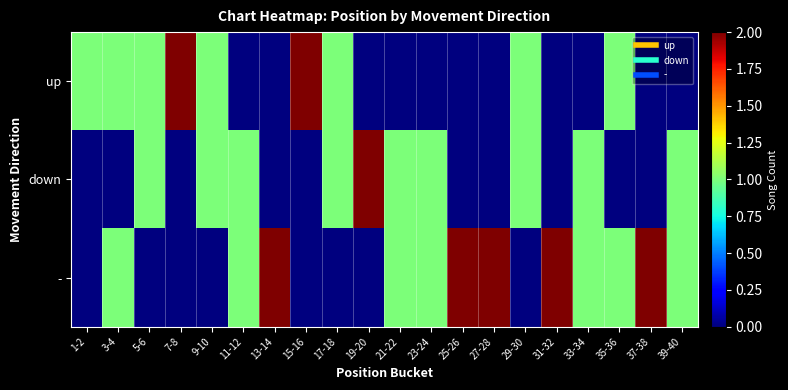

At how many categories does at least one series exceed 0?

20